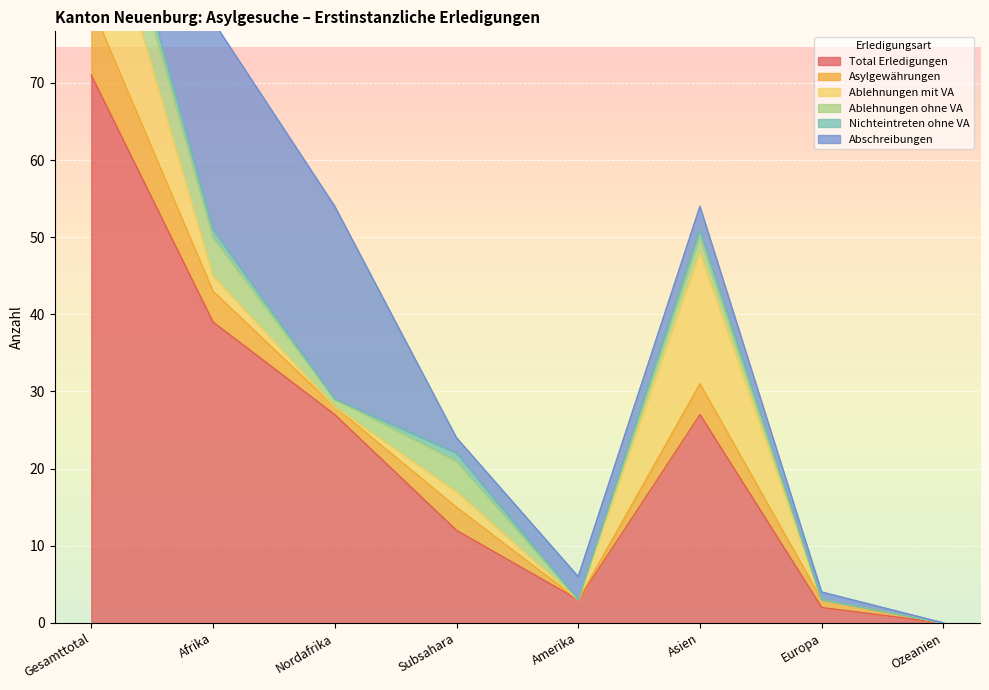

What is the highest value of the Asylgewährungen series?

9